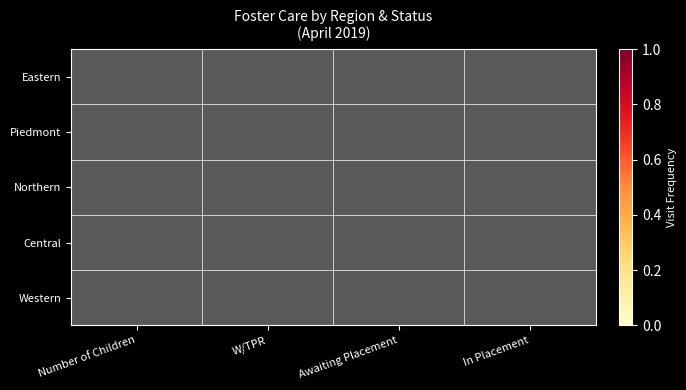

Rank the series at Number of Children from highest to lowest value.

Piedmont, Northern, Western, Central, Eastern